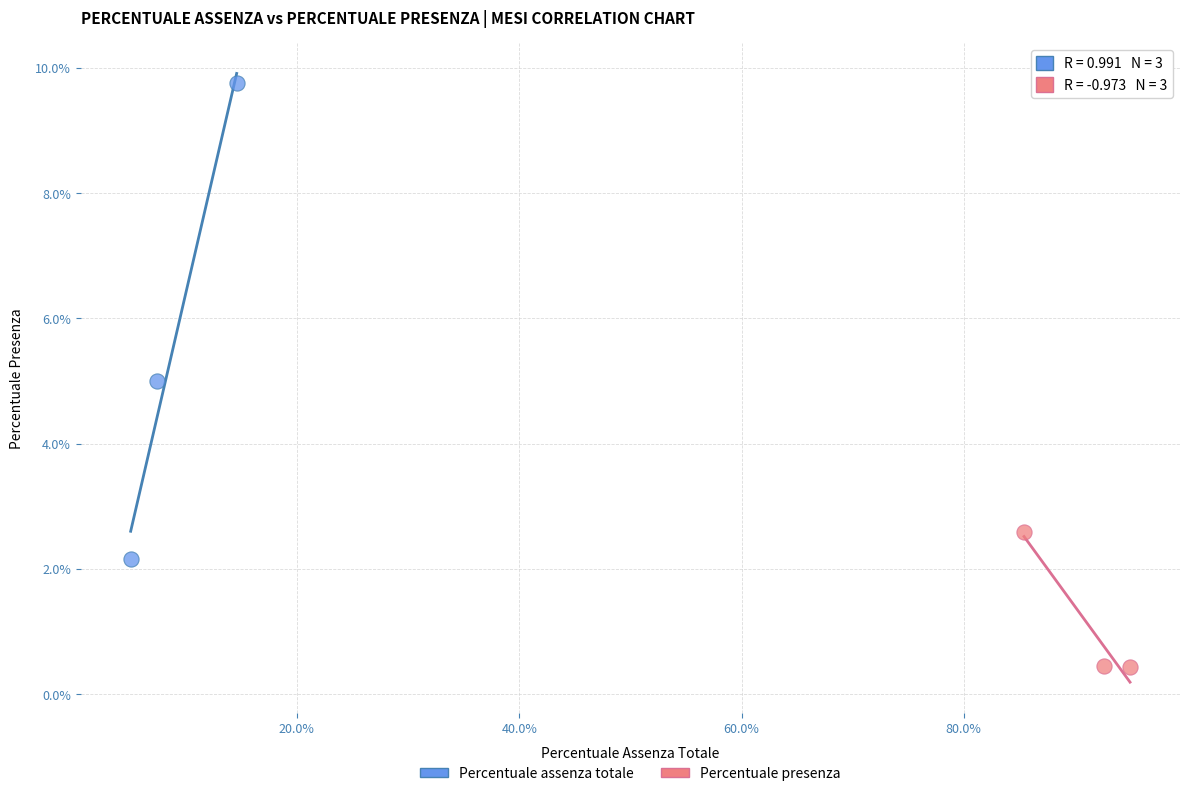

What are all the series names shown in the legend?

Percentuale assenza totale, Percentuale presenza